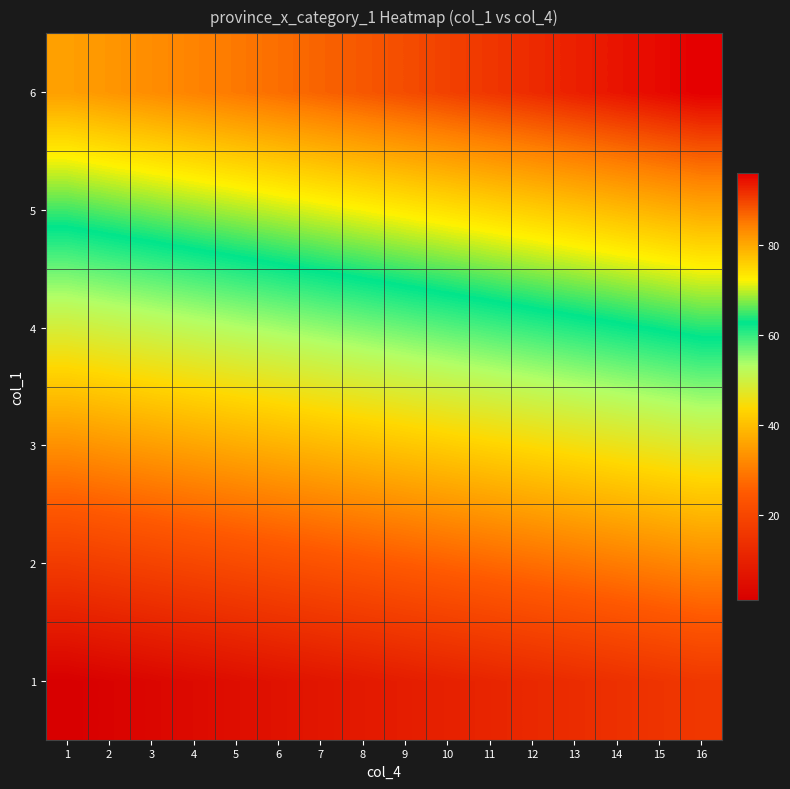

At 6, list the series in order from smallest to largest.

1, 2, 3, 4, 5, 6